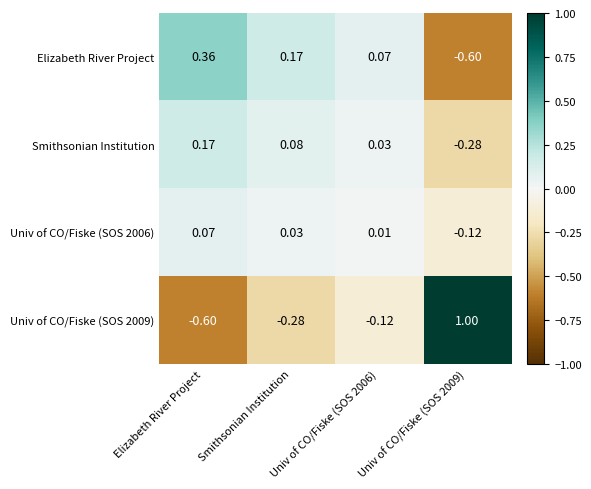

At Smithsonian Institution, list the series in order from smallest to largest.

Univ of CO/Fiske (SOS 2009), Univ of CO/Fiske (SOS 2006), Smithsonian Institution, Elizabeth River Project